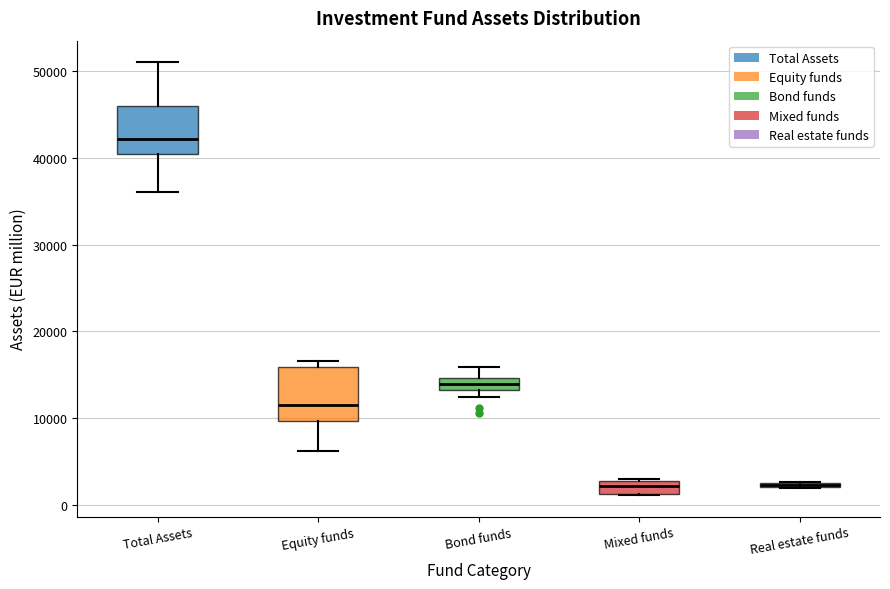

Where is the upper edge of the box for Bond funds on the y-axis? The values are not printed on the chart, so give them approximately, as read against the axis.

15000